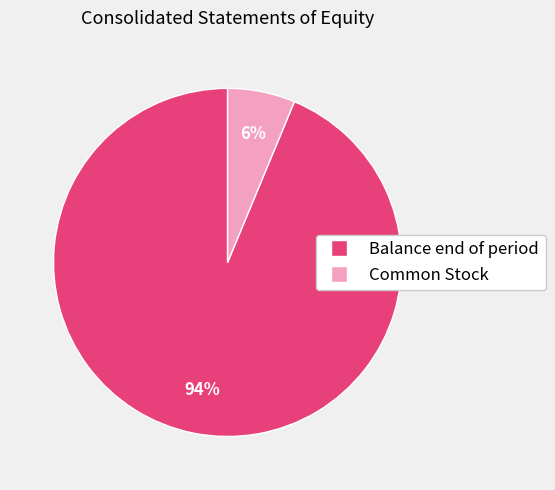

To the nearest percent, what is the average slice percentage?

50%